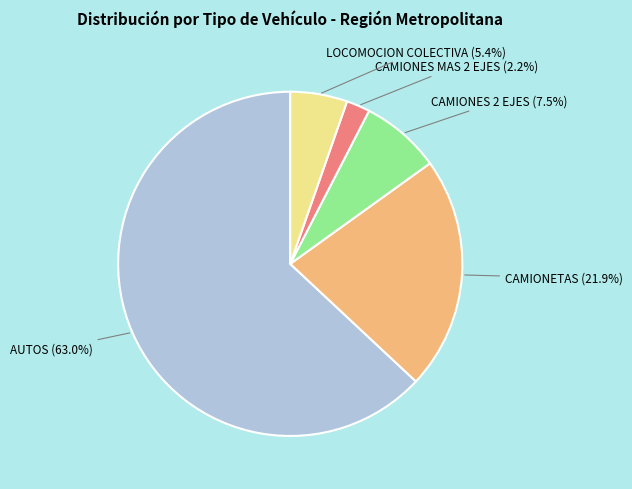

How many segments does this pie chart have?

5